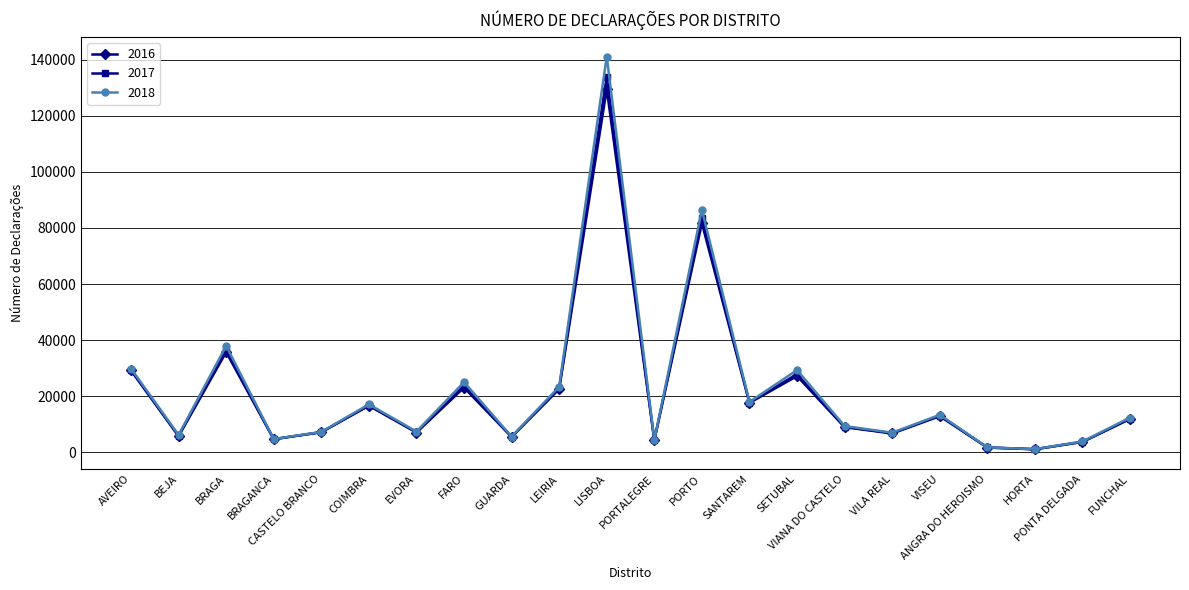

Which series has the widest spread of values?

2018